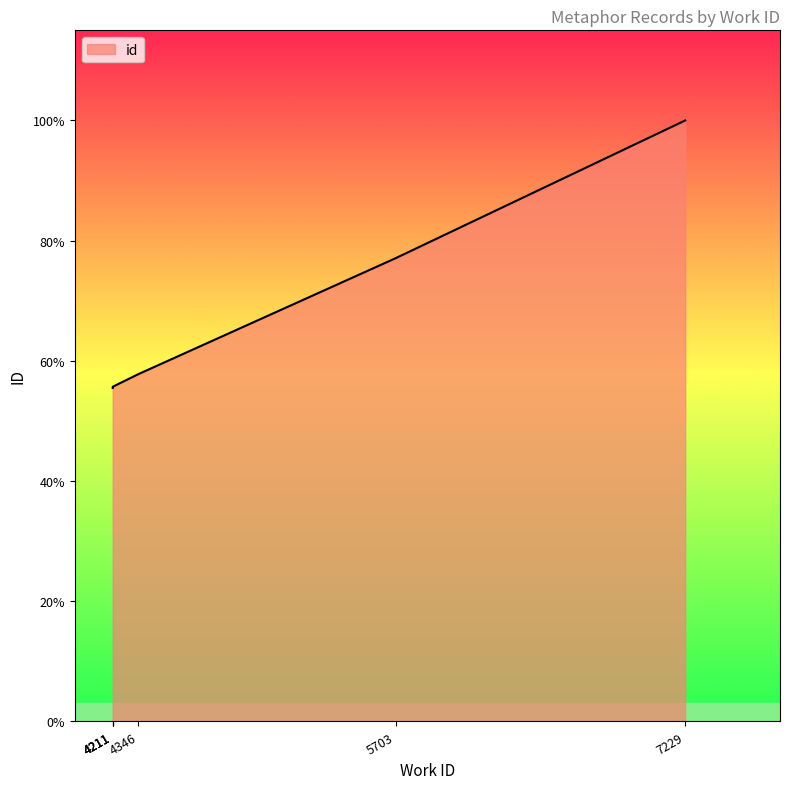

Where does the data first go above 11398?

5703